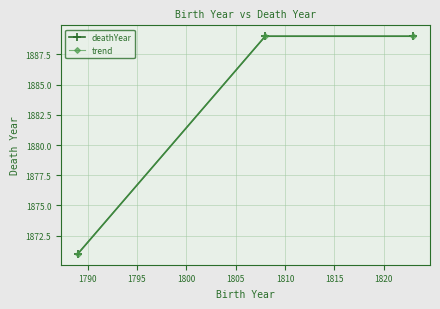

Is this an area chart (filled region under the line)?

No